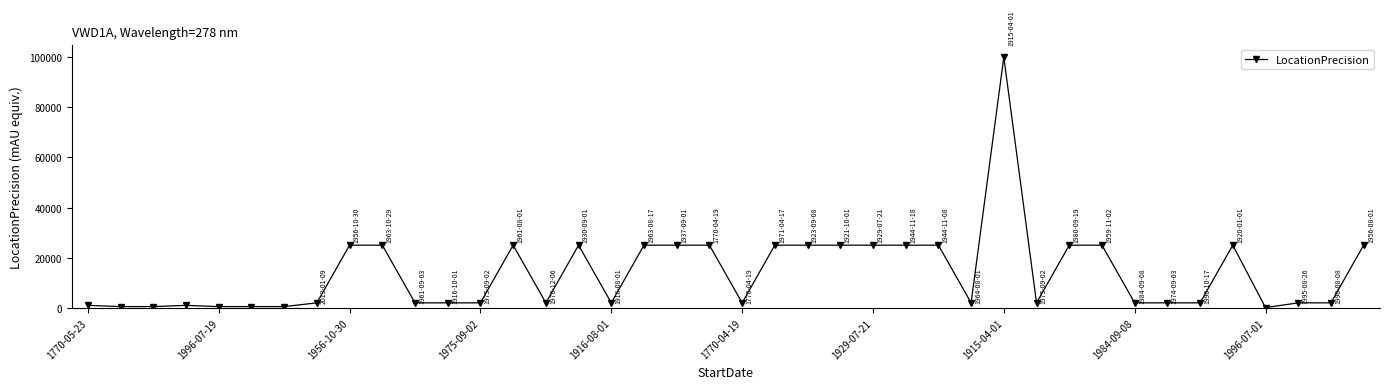

True or false: there are more than 0 points higher than both neighbors.

True